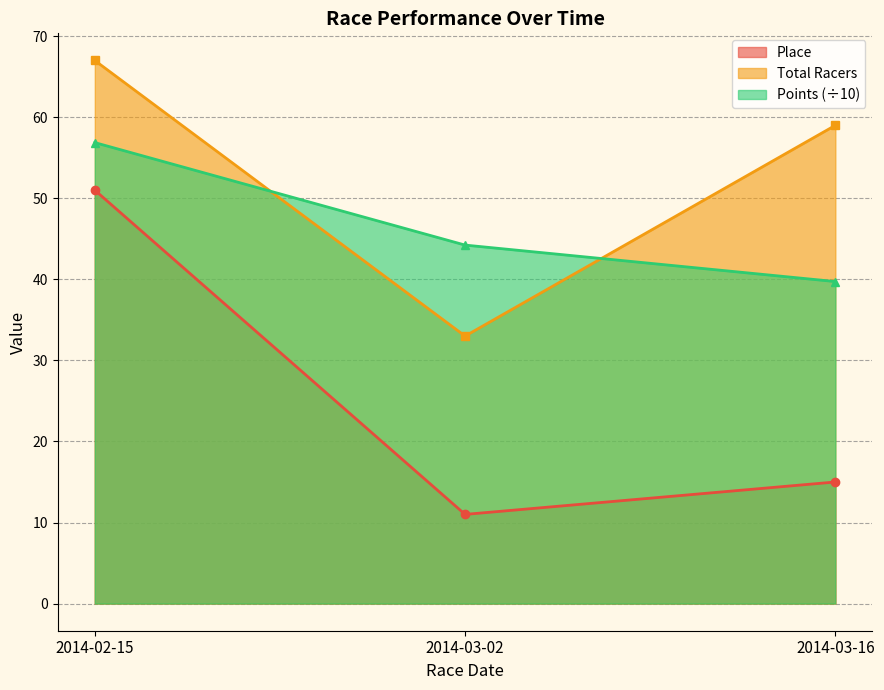

How many values in the Total Racers series exceed 59?

1